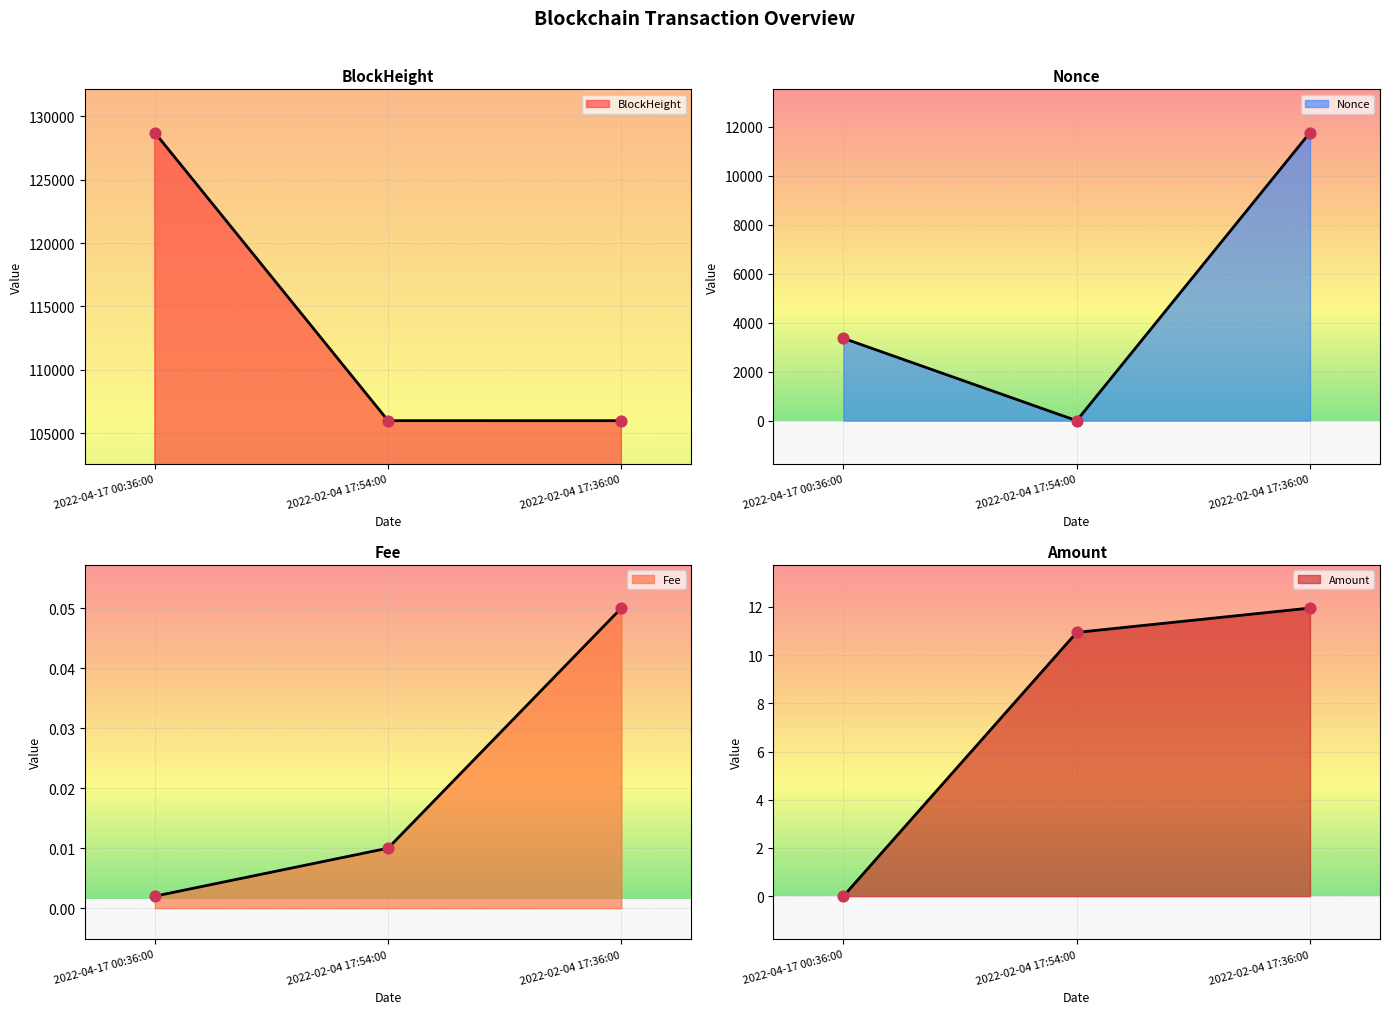

Which series has the widest spread of Y values?

BlockHeight